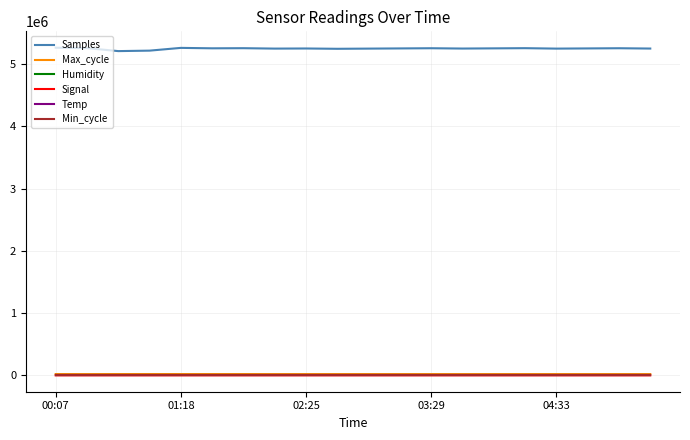

True or false: Samples and Humidity cross at least once.

False